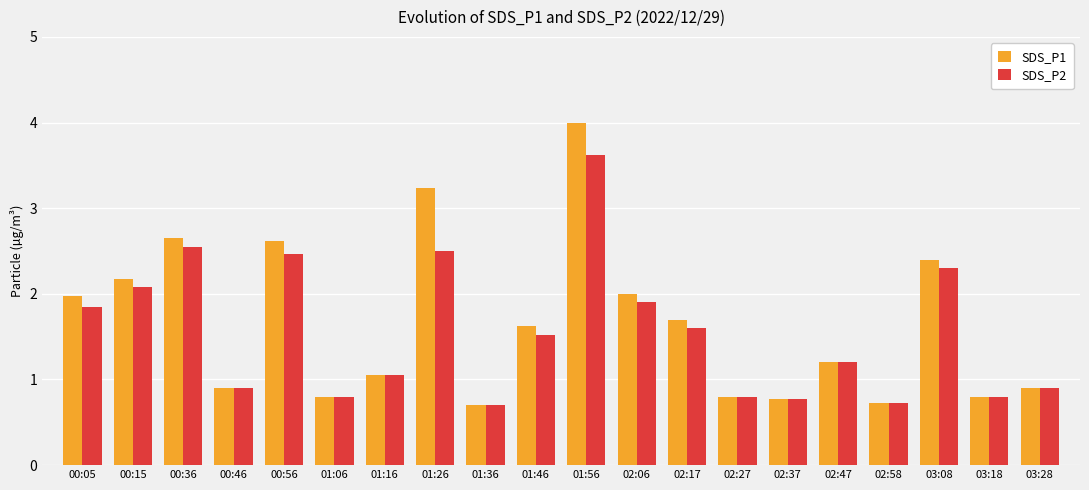

What is the average value of the SDS_P2 series?

1.6